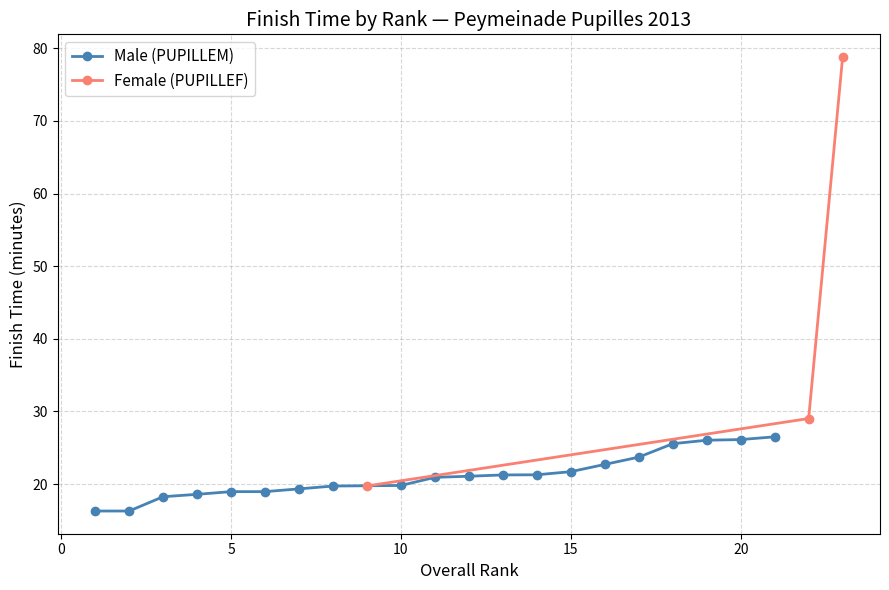

Is it true that Male (PUPILLEM) equals 26.3 at 10?

False